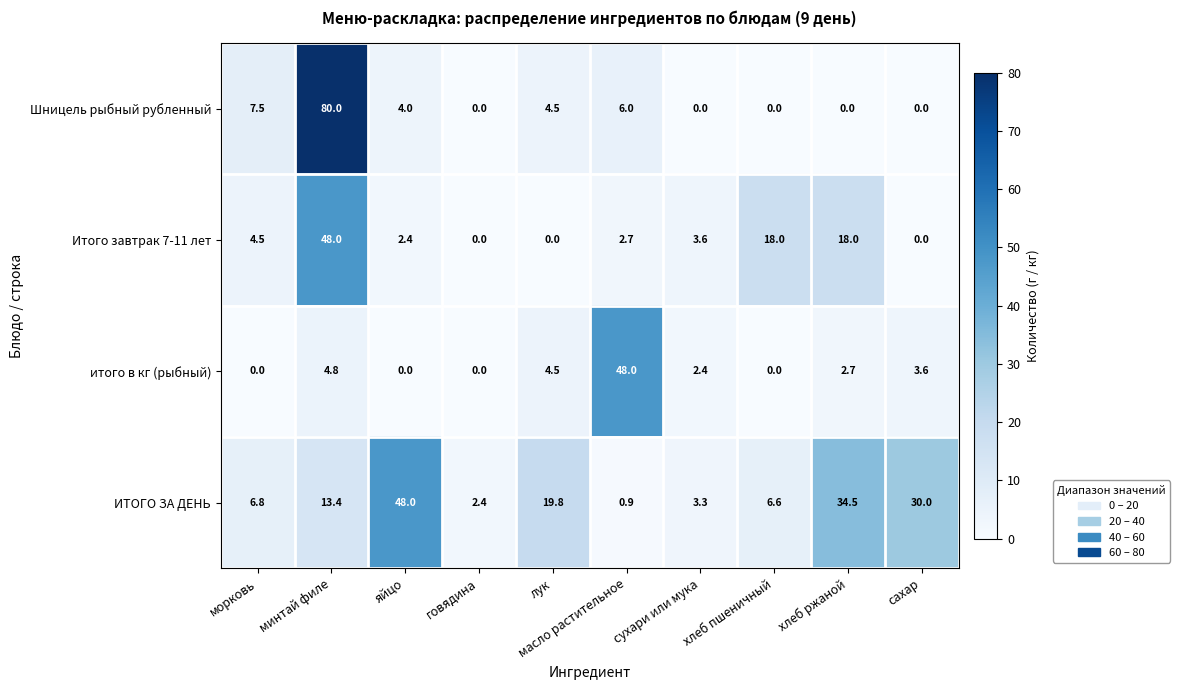

What is the difference between the second highest and minimum values in the ИТОГО ЗА ДЕНЬ series?

33.6